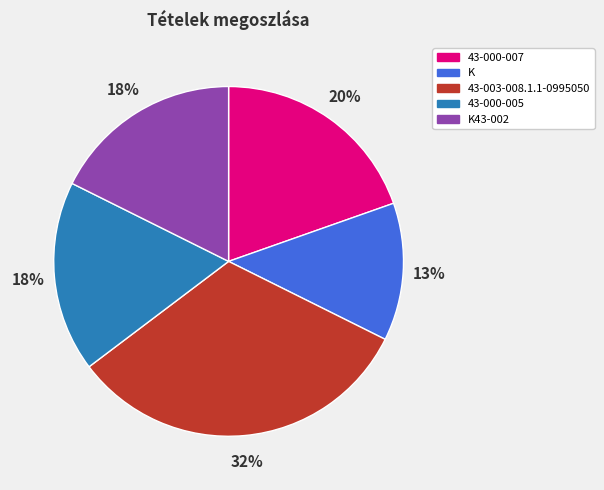

Between K43-002 and 43-003-008.1.1-0995050, which is larger?

43-003-008.1.1-0995050